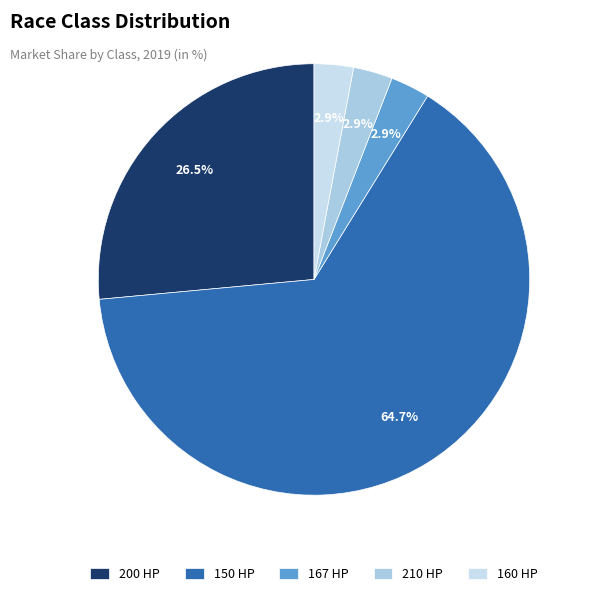

Which has a higher value, 160 HP or 167 HP?

160 HP